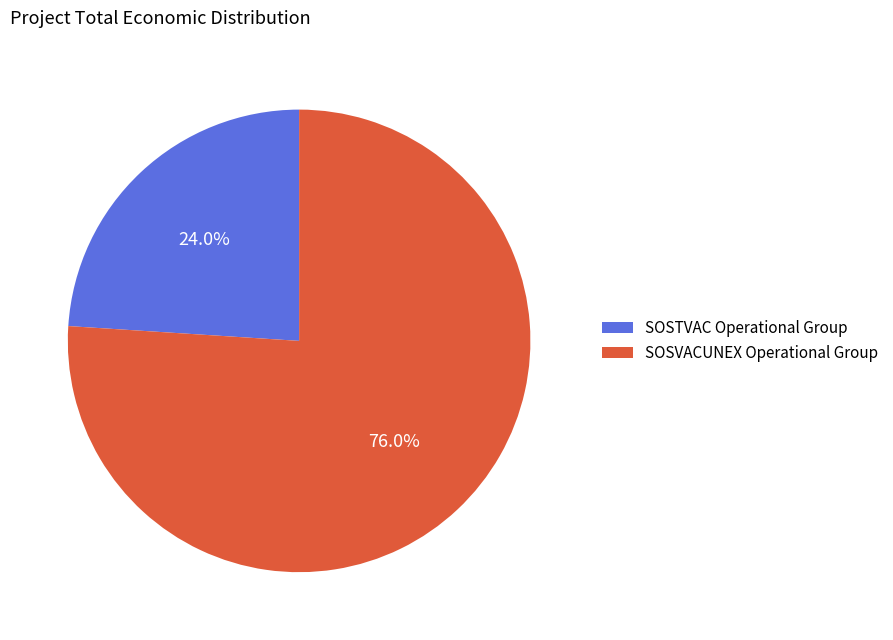

True or false: SOSTVAC Operational Group accounts for 18% of the total.

False